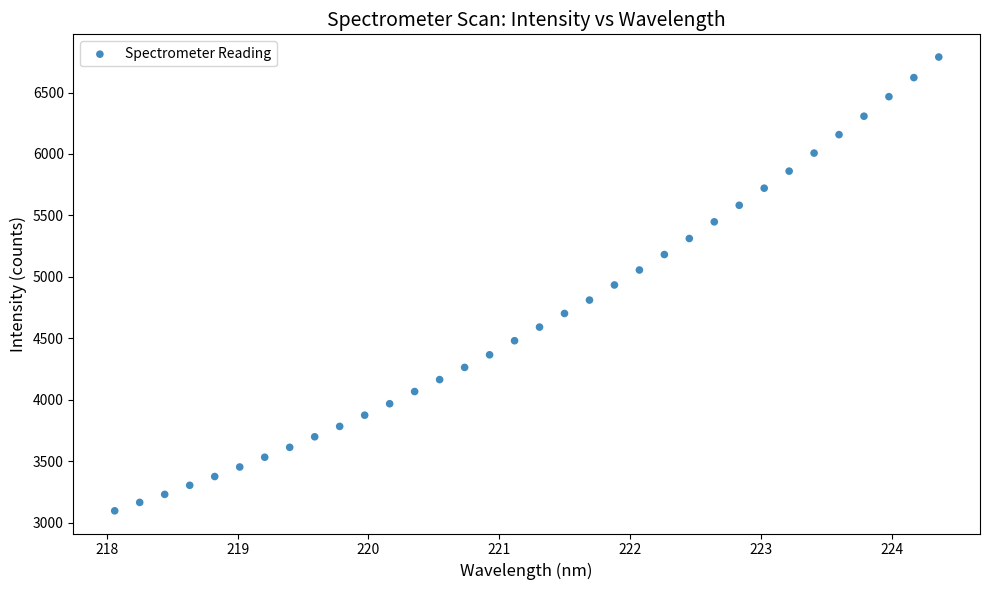

What is the range of Y values (max minus min)?

3693.6